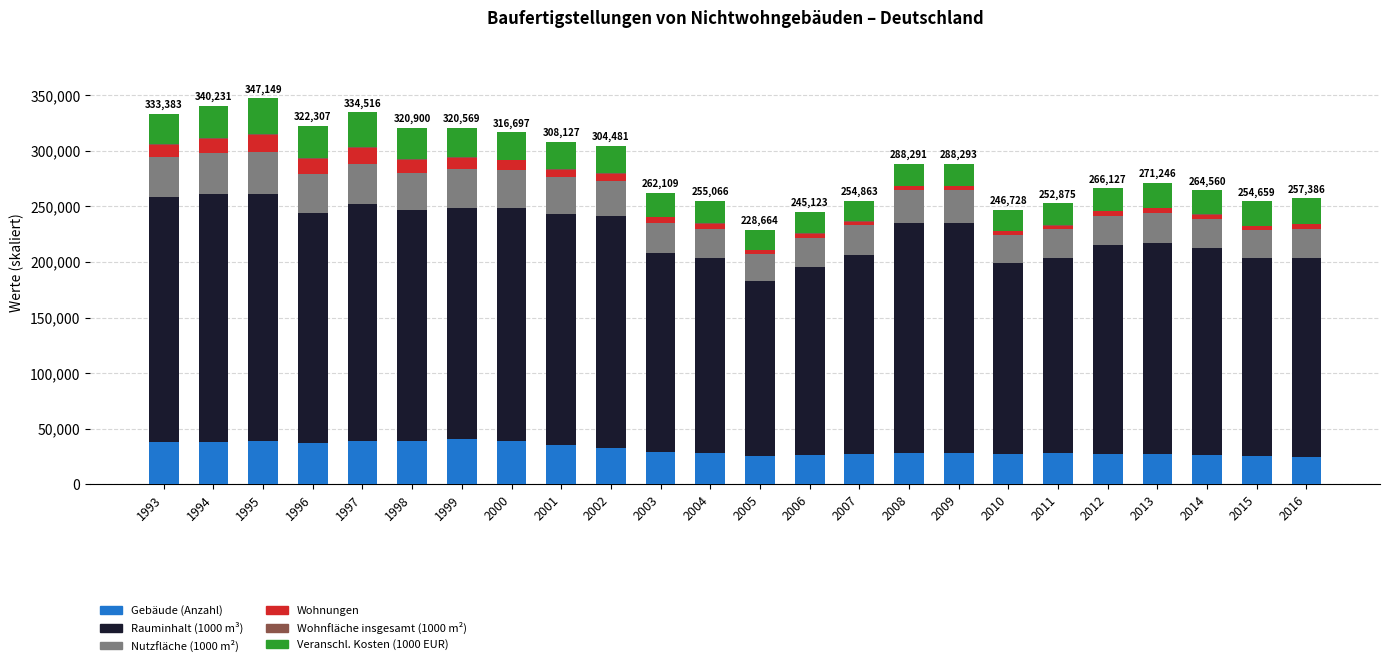

What is the maximum value for Gebäude (Anzahl)?

40473.0